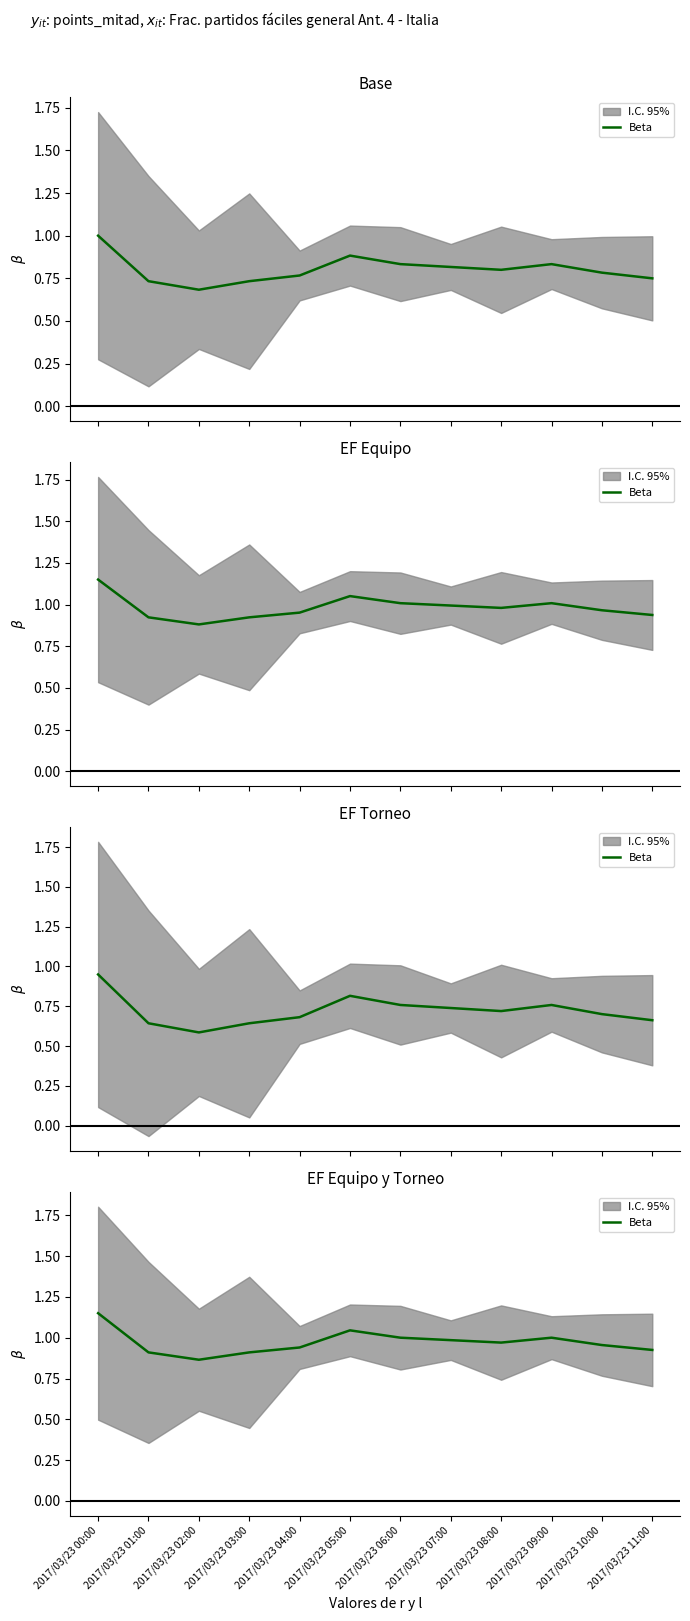

The value at 2017/03/23 07:00 is 1.0. True or false?

True